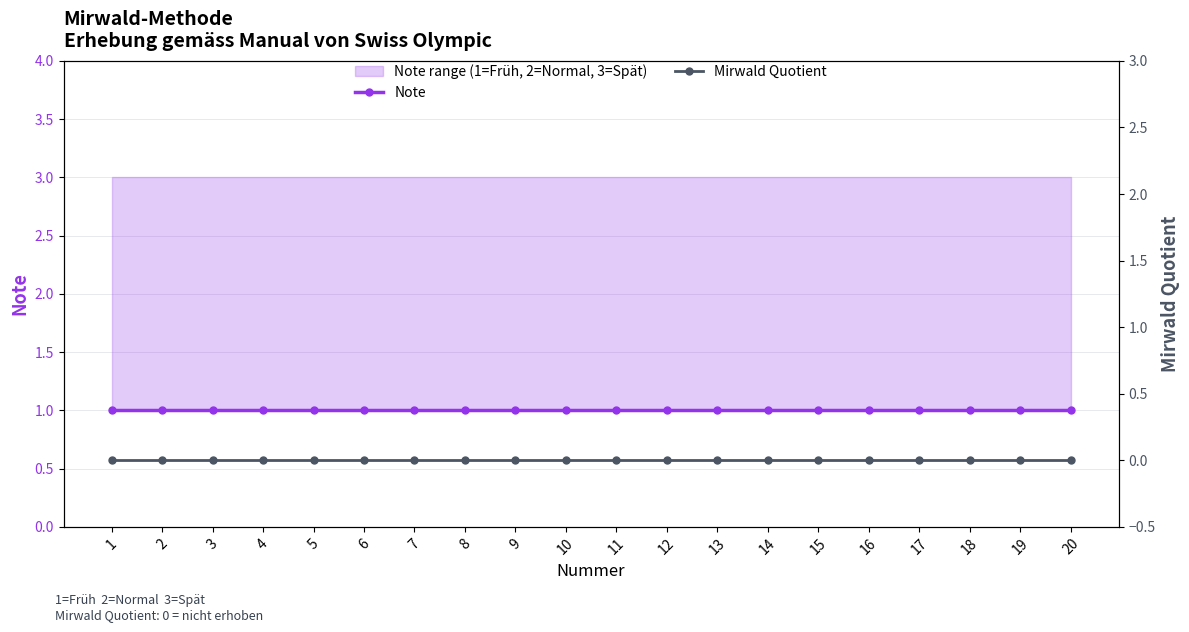

True or false: Mirwald Quotient has more than 1 interior local peaks.

False